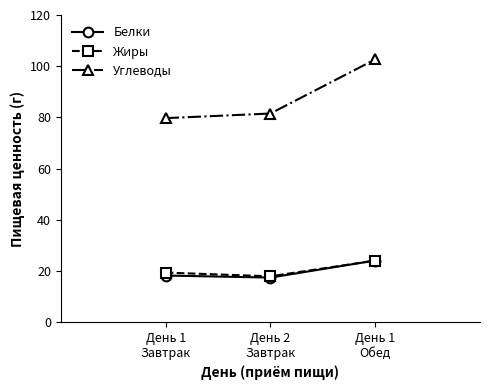

At how many categories does at least one series exceed 29?

3